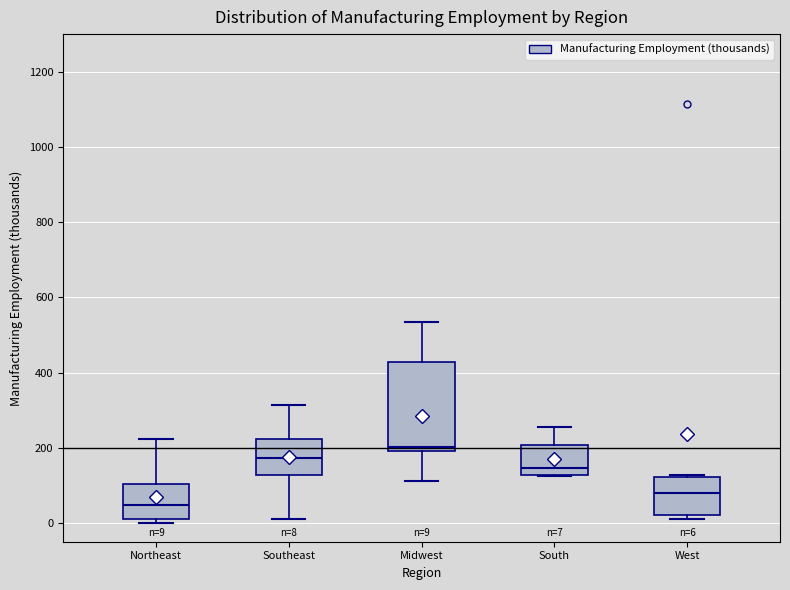

Comparing the boxes themselves (not the whiskers), which one is the tallest?

Midwest